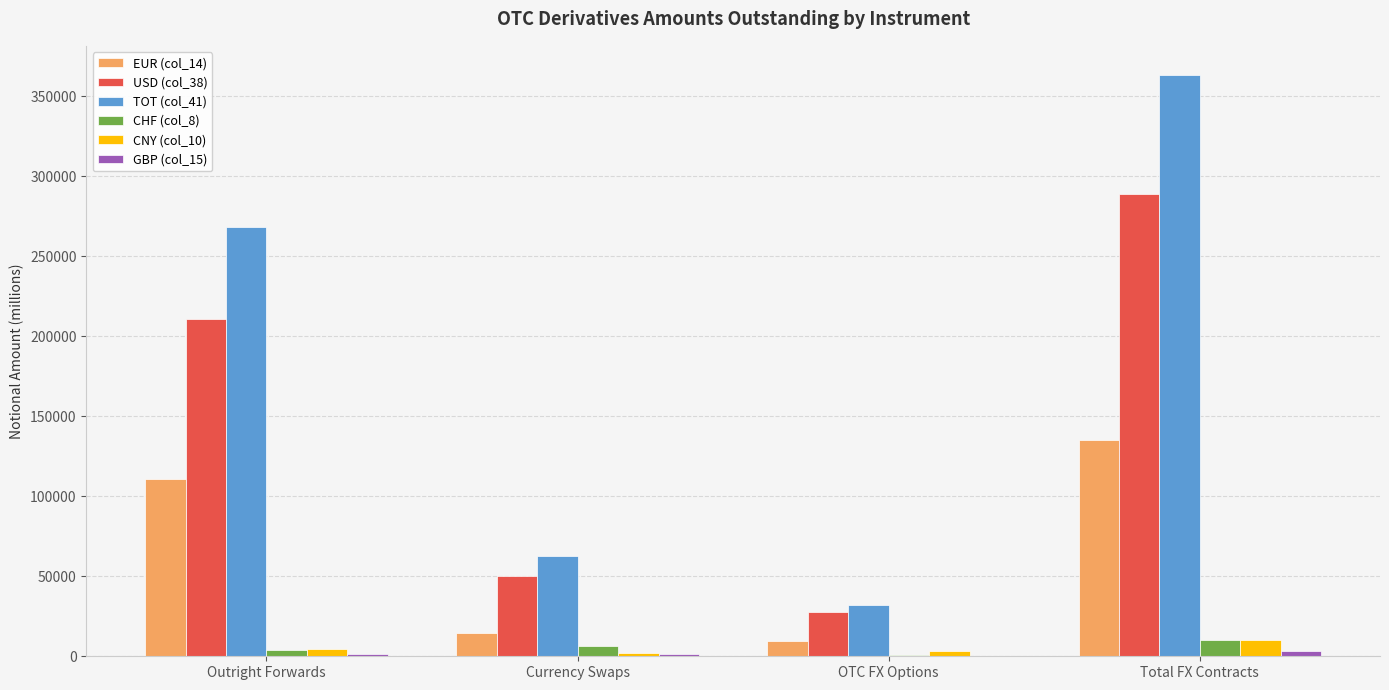

At which label does USD (col_38) first exceed 210558?

Outright Forwards